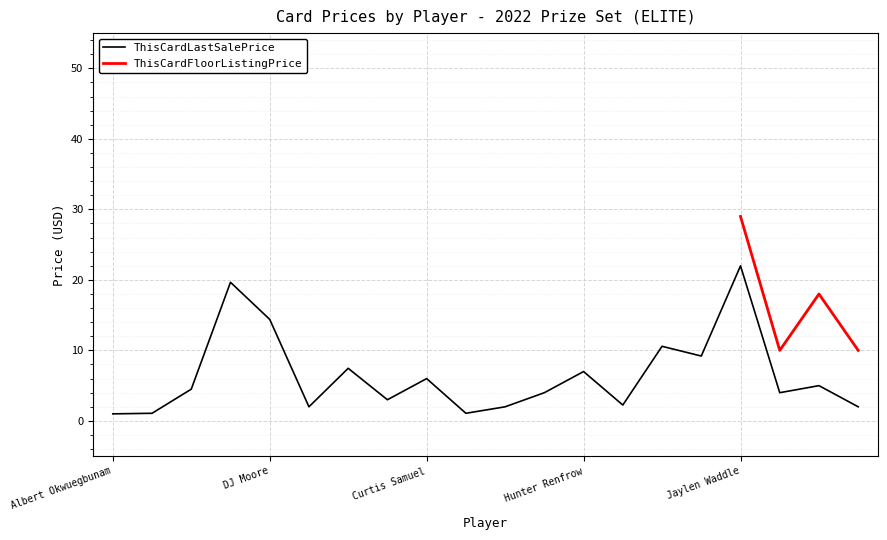

What value does the data have at Robbie Anderson?

2.0